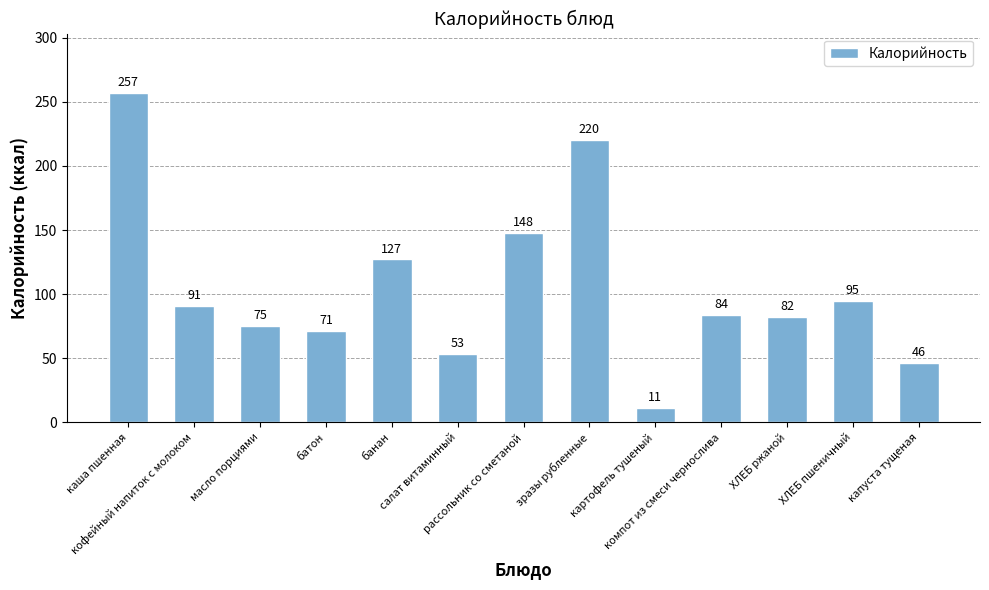

What is the label of the 6th bar from the left?

салат витаминный